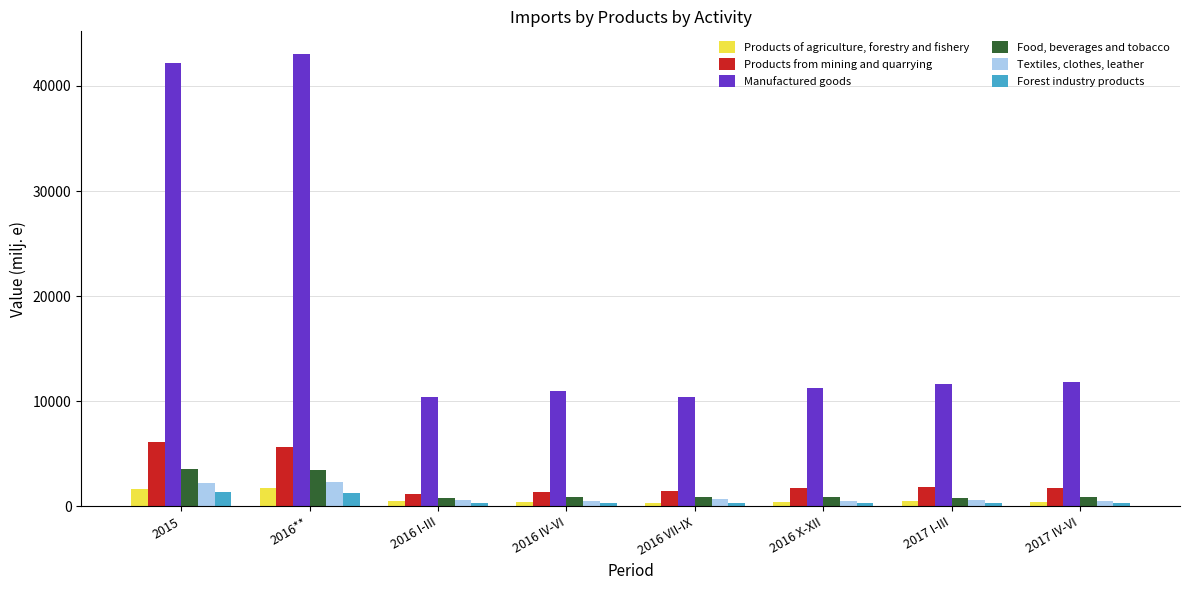

What is the difference between the highest and lowest values at 2016 I-III?

10079.4